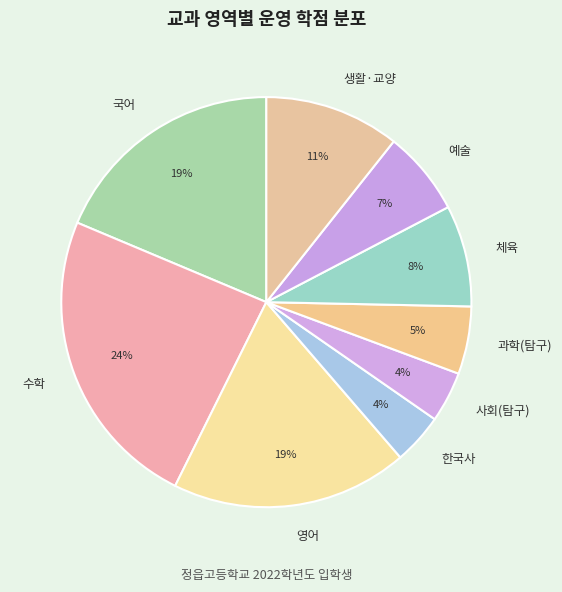

How many slices are in this pie chart?

9